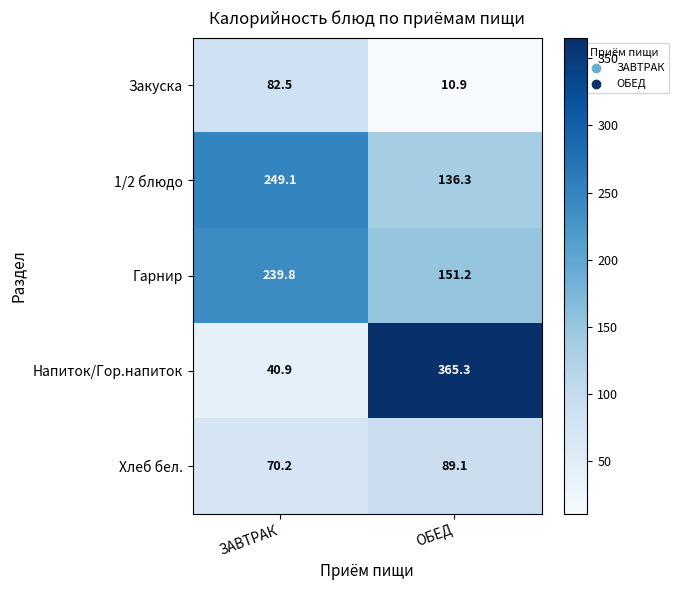

Which label corresponds to the smallest value in the chart?

ОБЕД